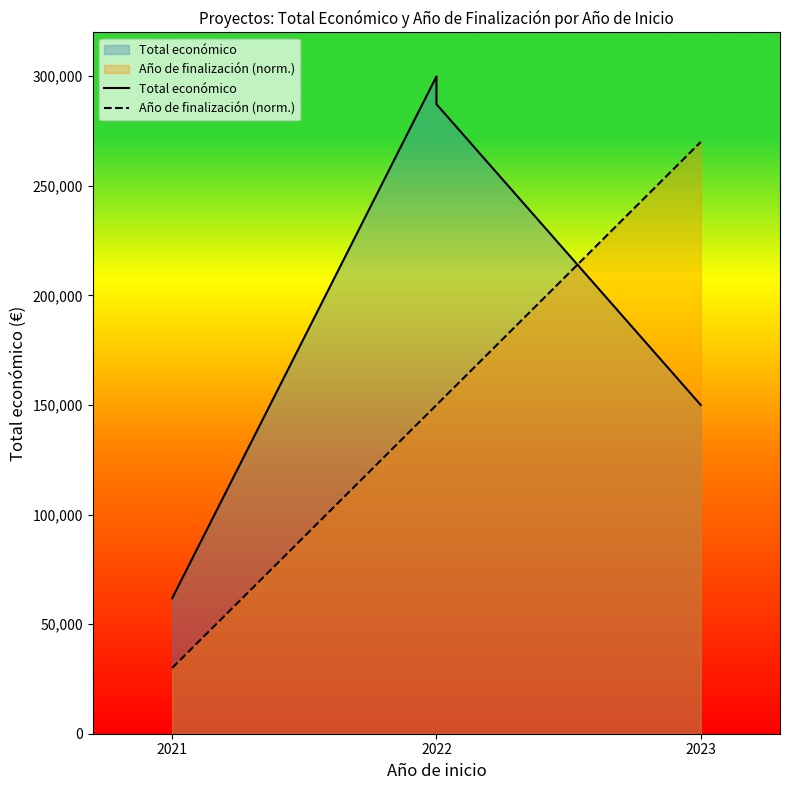

True or false: Total económico has more than 0 points higher than both neighbors.

True